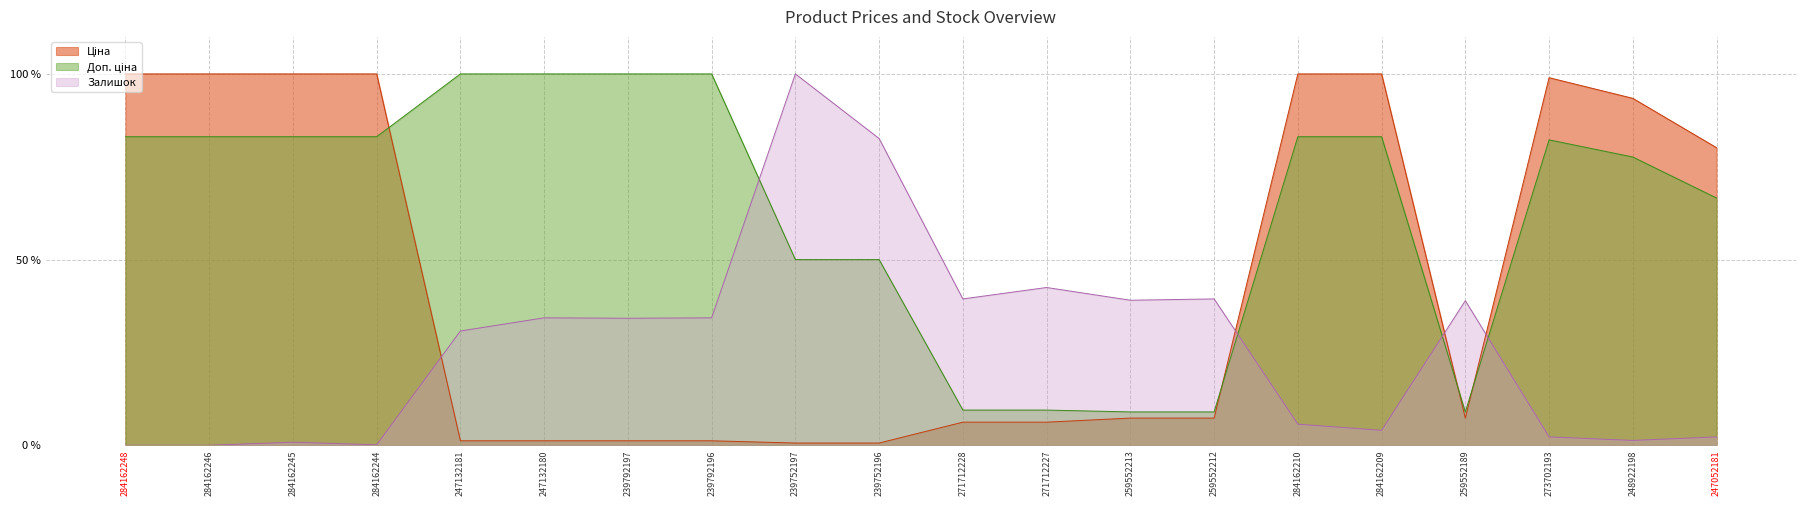

What is the approximate value of Доп. ціна at 284162248?

0.8